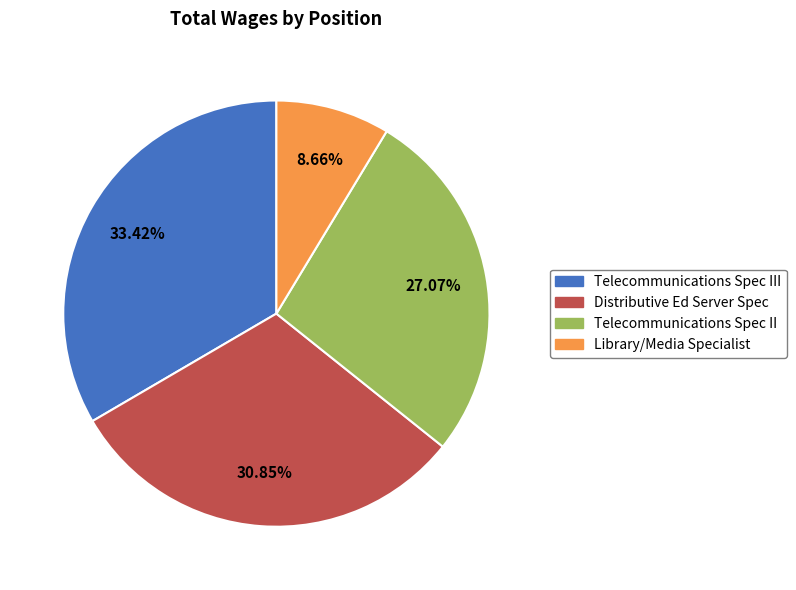

How many segments does this pie chart have?

4